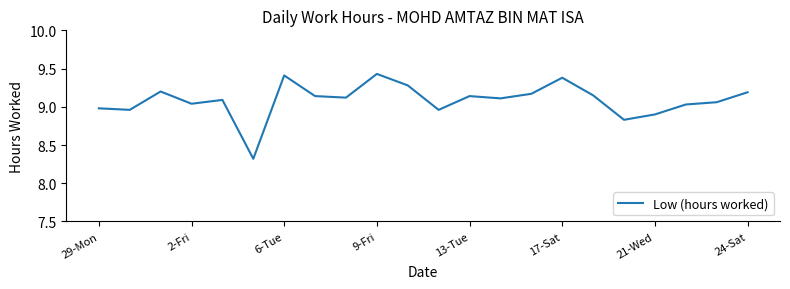

What is the smallest value displayed?

8.3